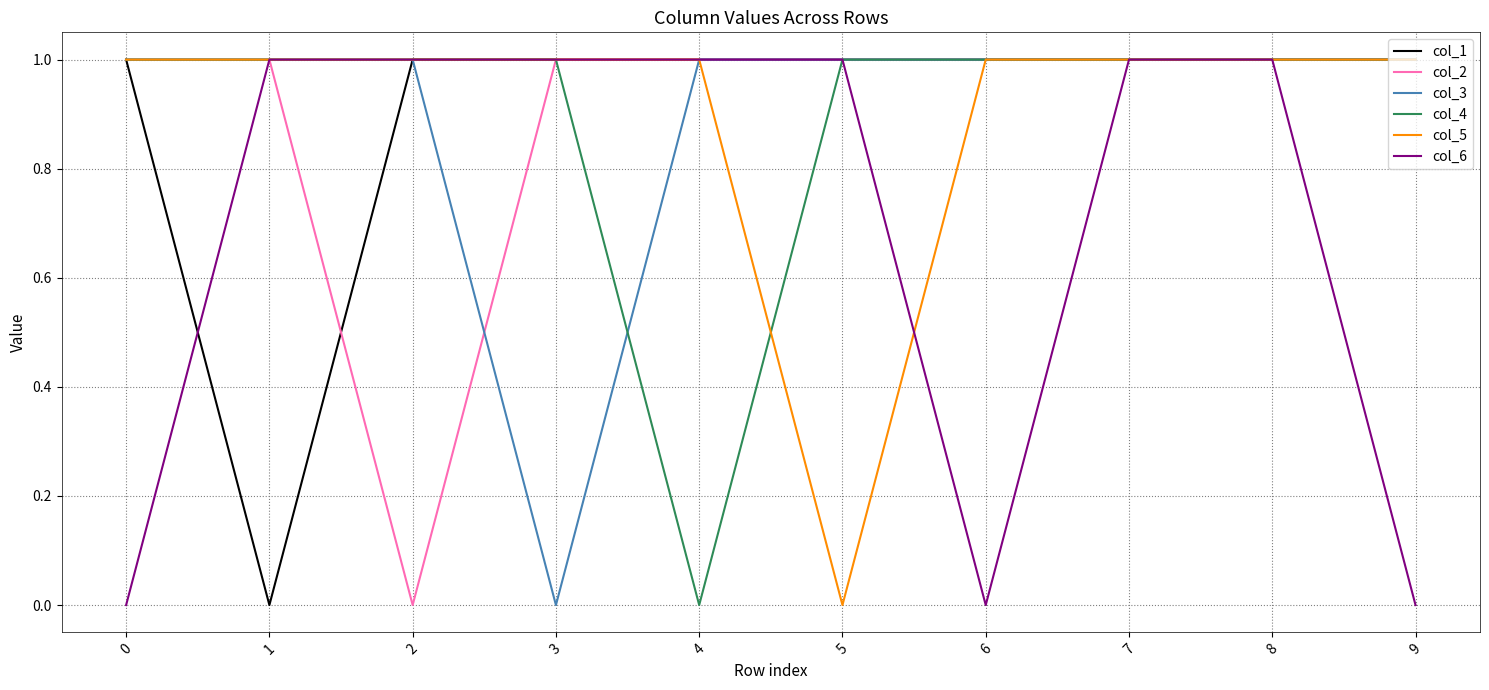

Between 4 and 7, which series saw the biggest shift?

col_4